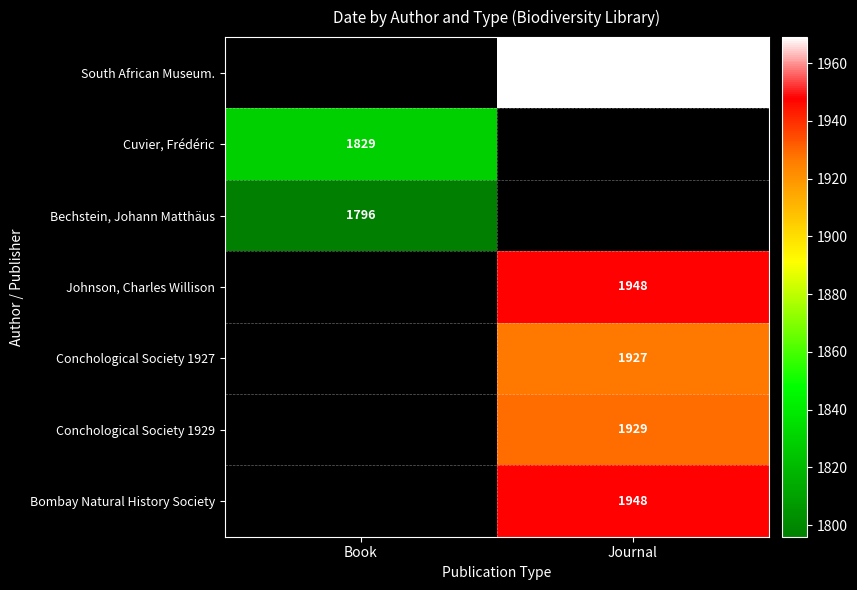

Between Book and Journal, which is larger?

Journal